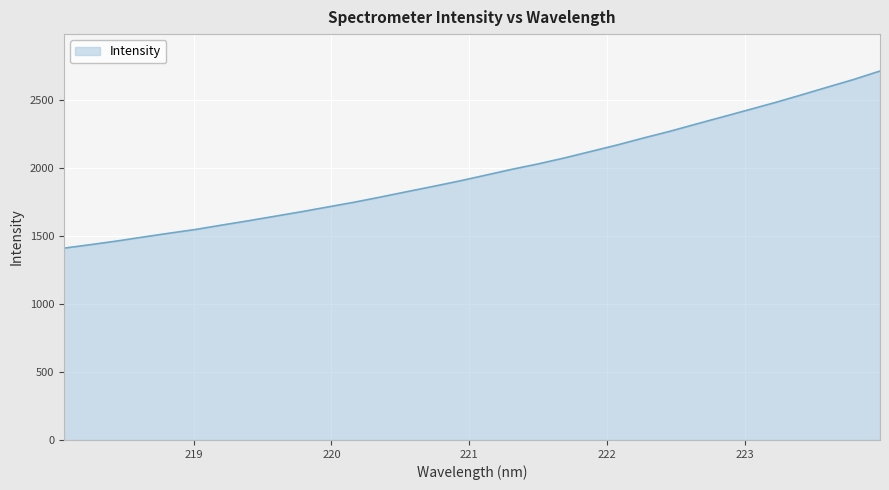

What is the difference between the maximum and minimum values?

1304.4